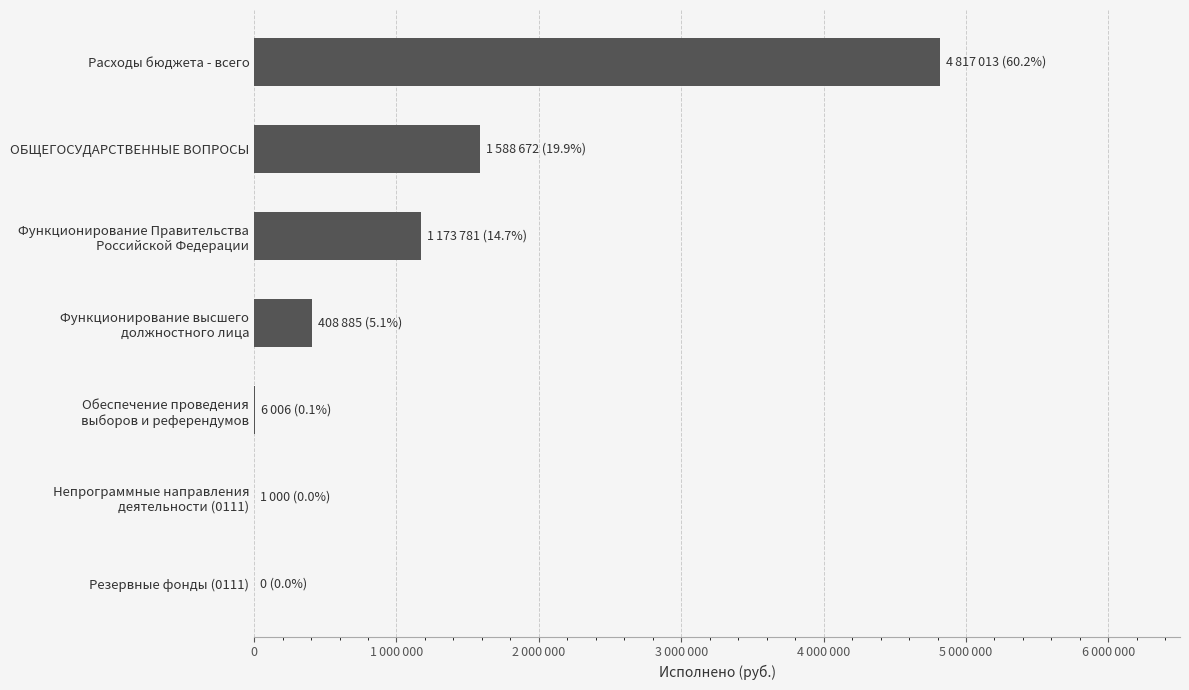

What is the difference between the maximum and minimum values?

4817013.2